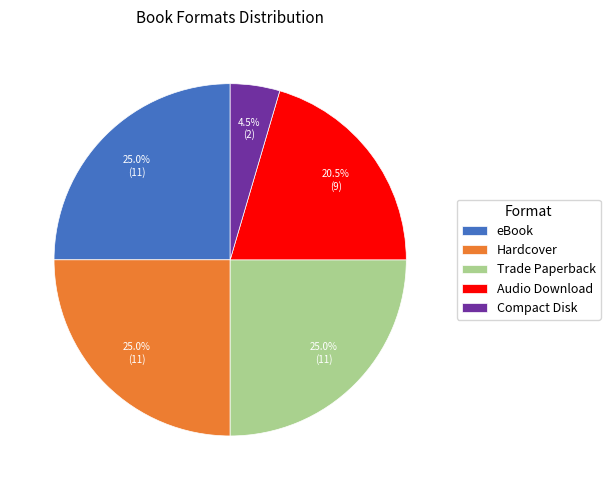

Does any single category account for the majority?

No